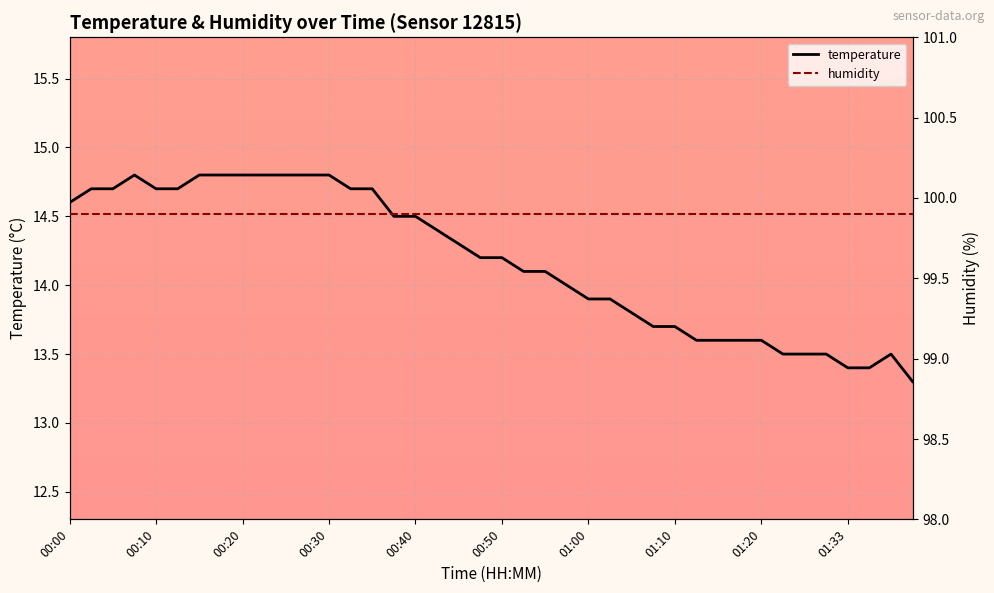

What is the sum of the humidity values at 25 and 01:33?

199.8